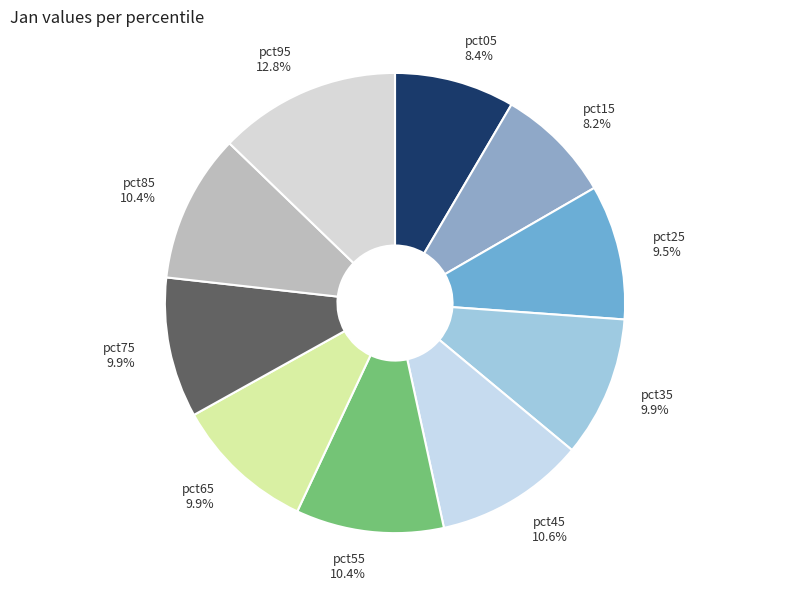

Count the number of slices in the pie.

10